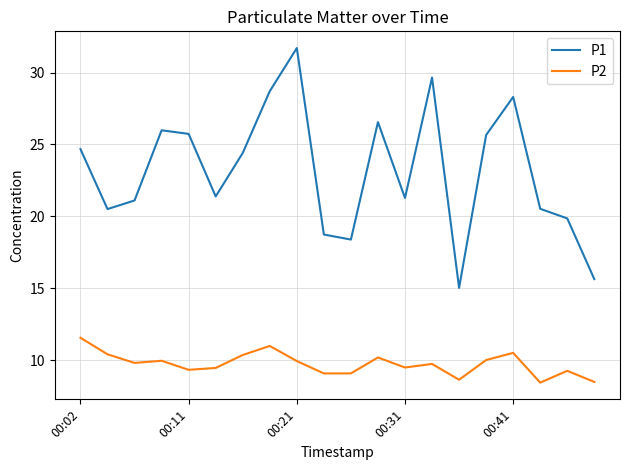

Rank the series by their average value, from highest to lowest.

P1, P2